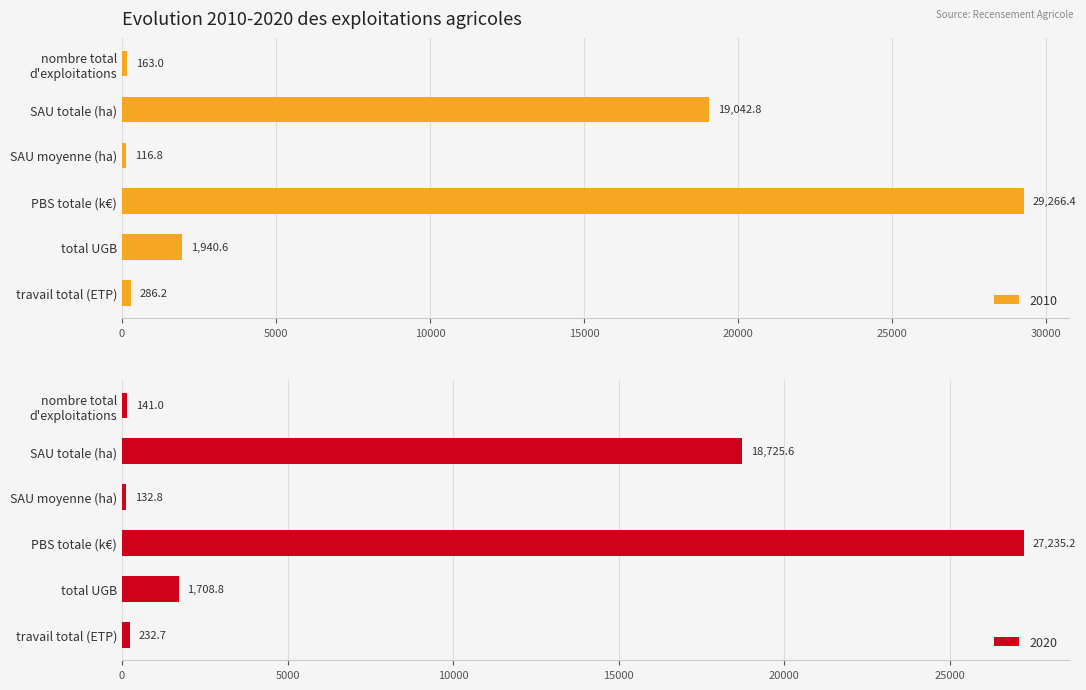

Where does the 2020 series first go above 1708?

SAU totale (ha)